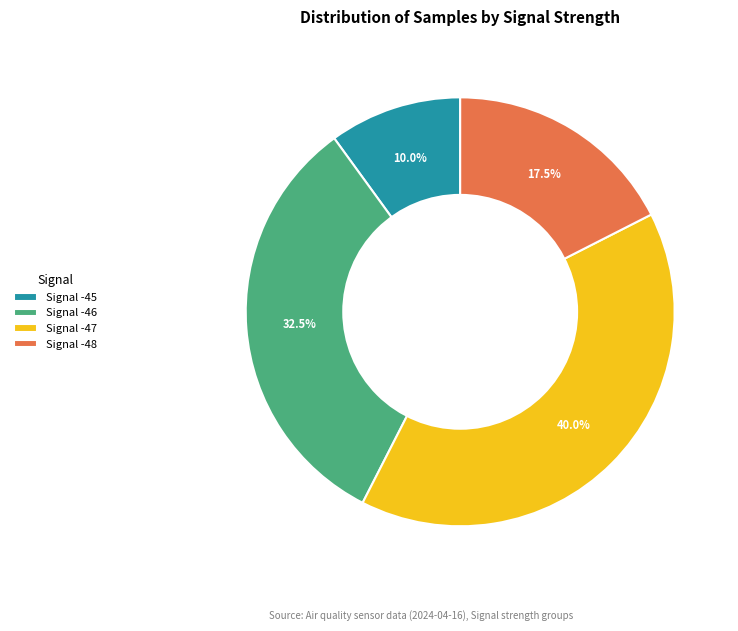

Count the number of slices in the pie.

4